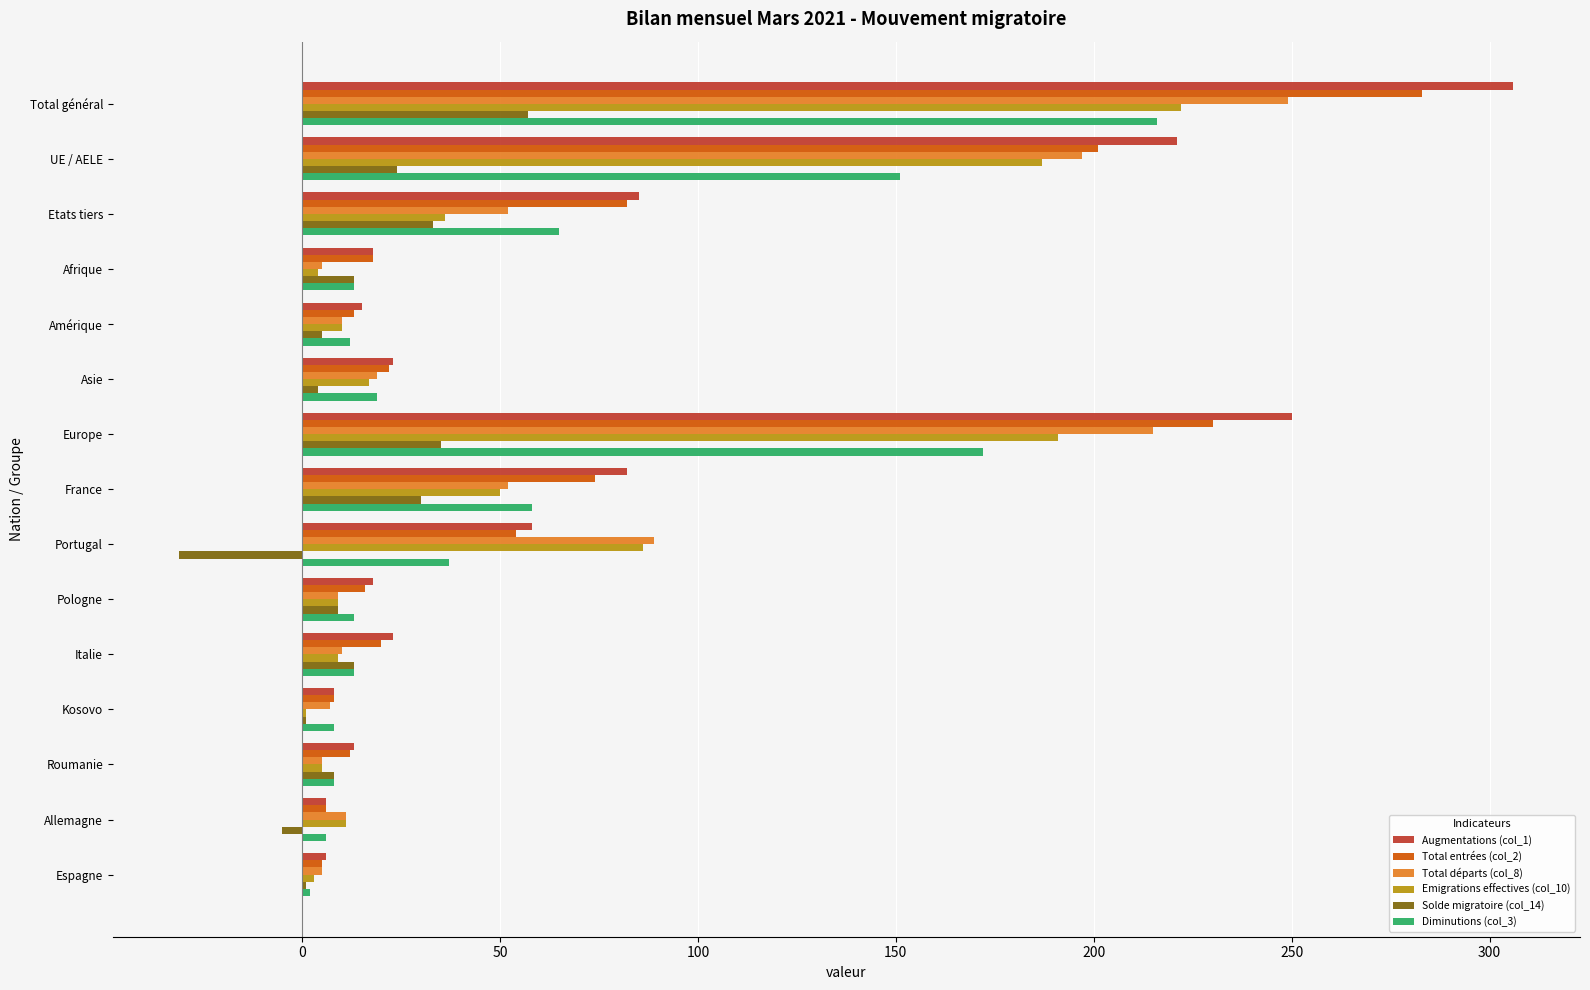

Which category has the highest value across all series?

Total général